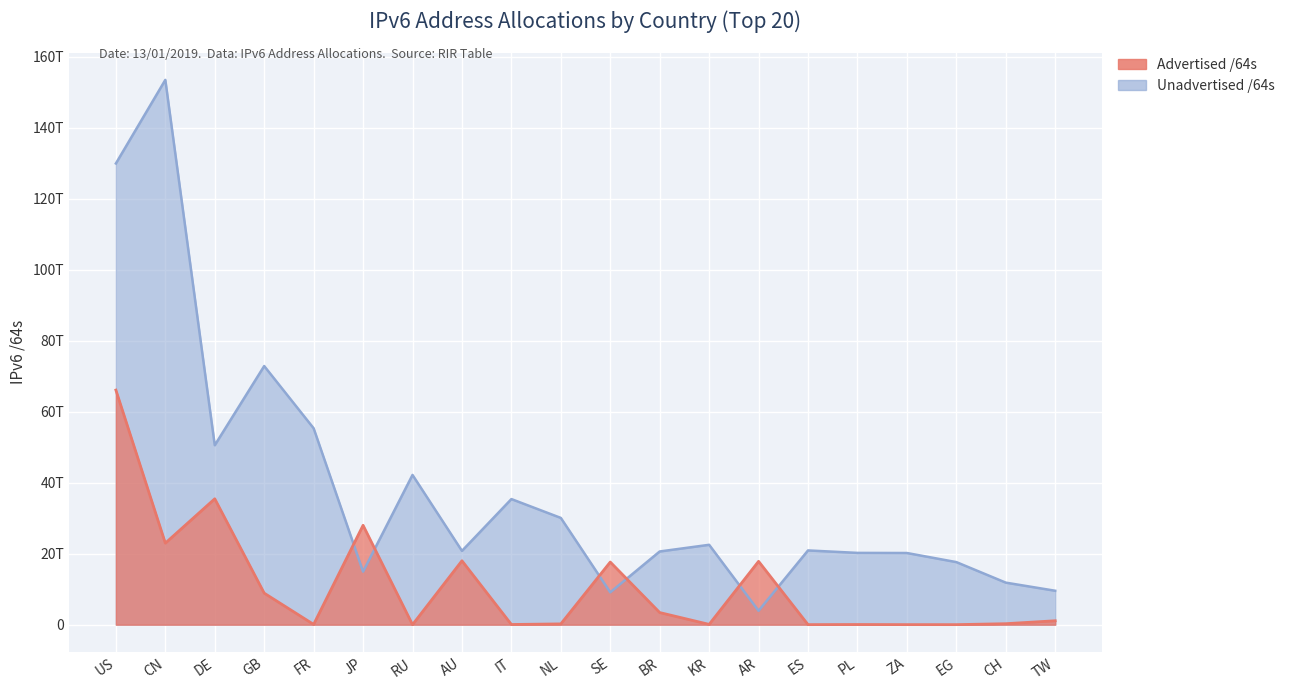

At how many categories does at least one series exceed 113960629568208?

2